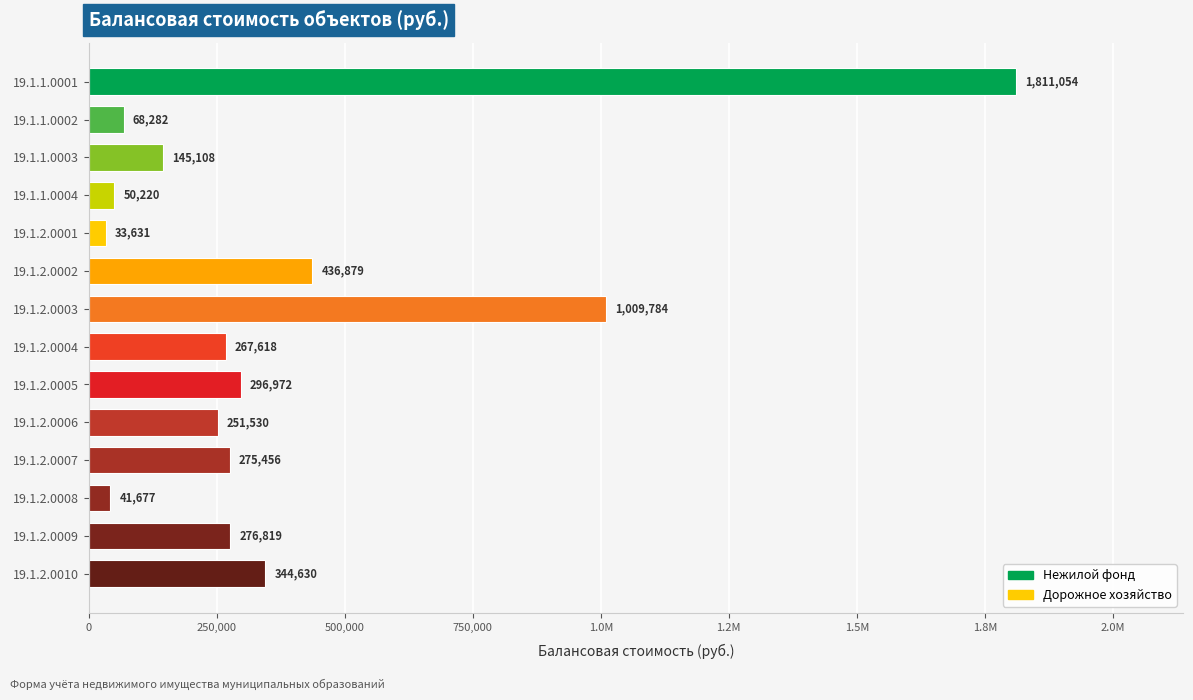

Does the chart contain any negative values?

No